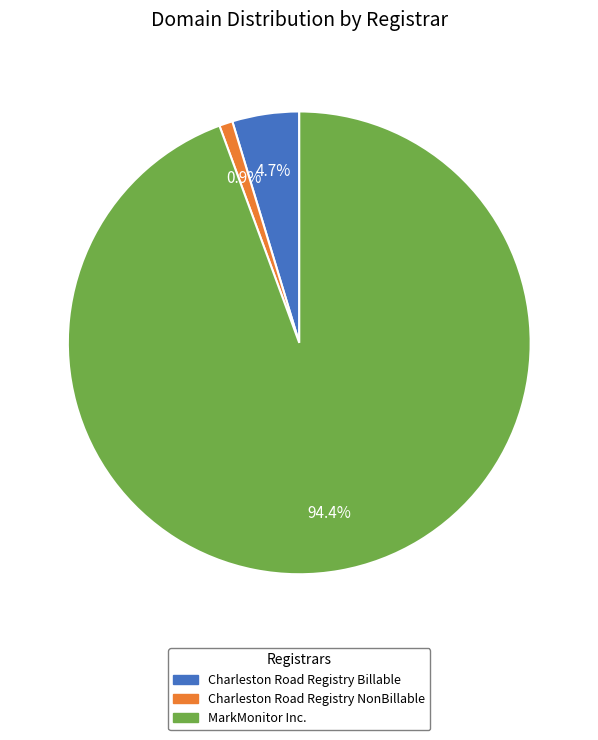

Is it true that Charleston Road Registry NonBillable is 1% of the pie?

True